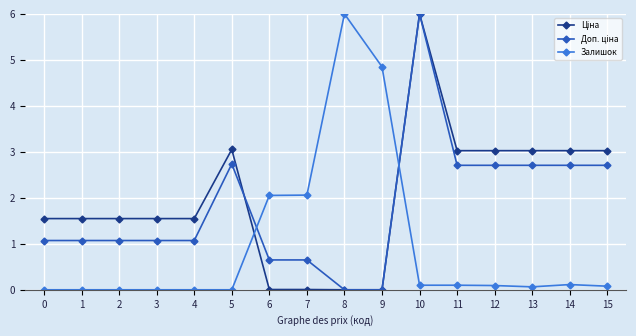

What is the total value across all series at 8?

6.0